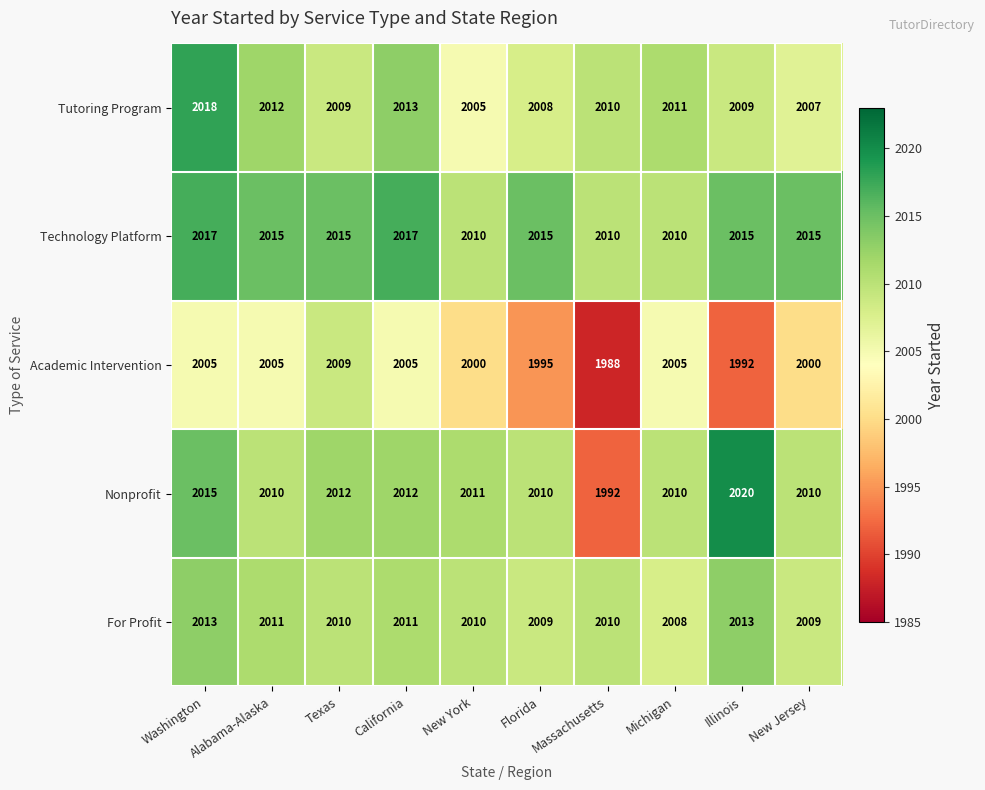

What is the minimum value shown in the chart?

1988